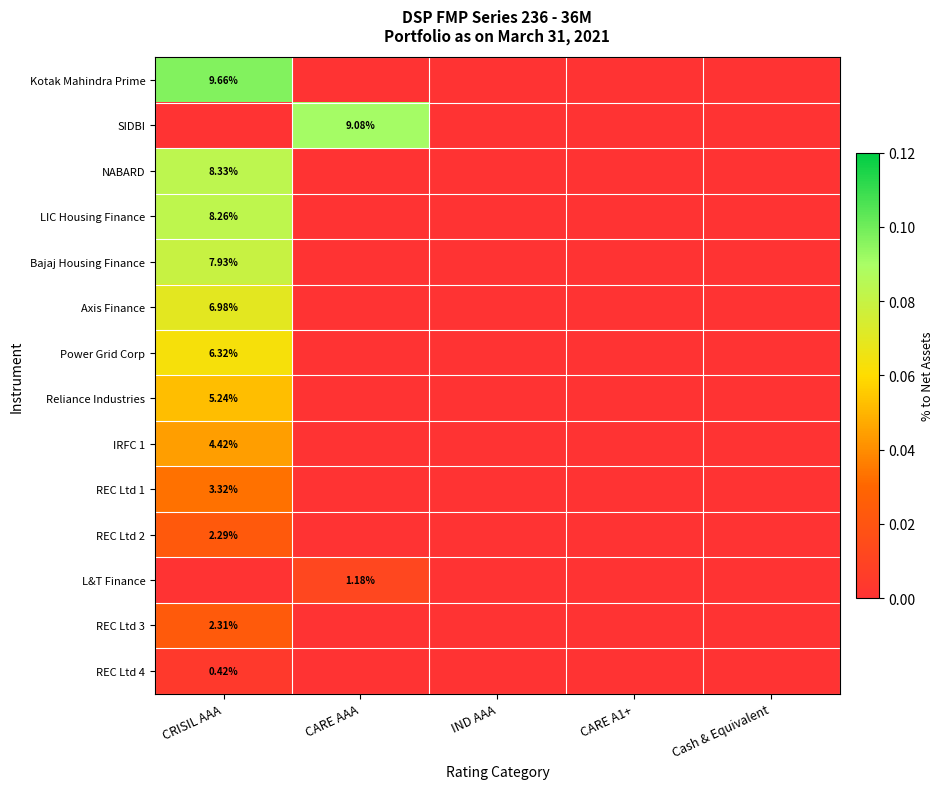

True or false: REC Ltd 1 has a value of 0.0 at Cash & Equivalent.

True